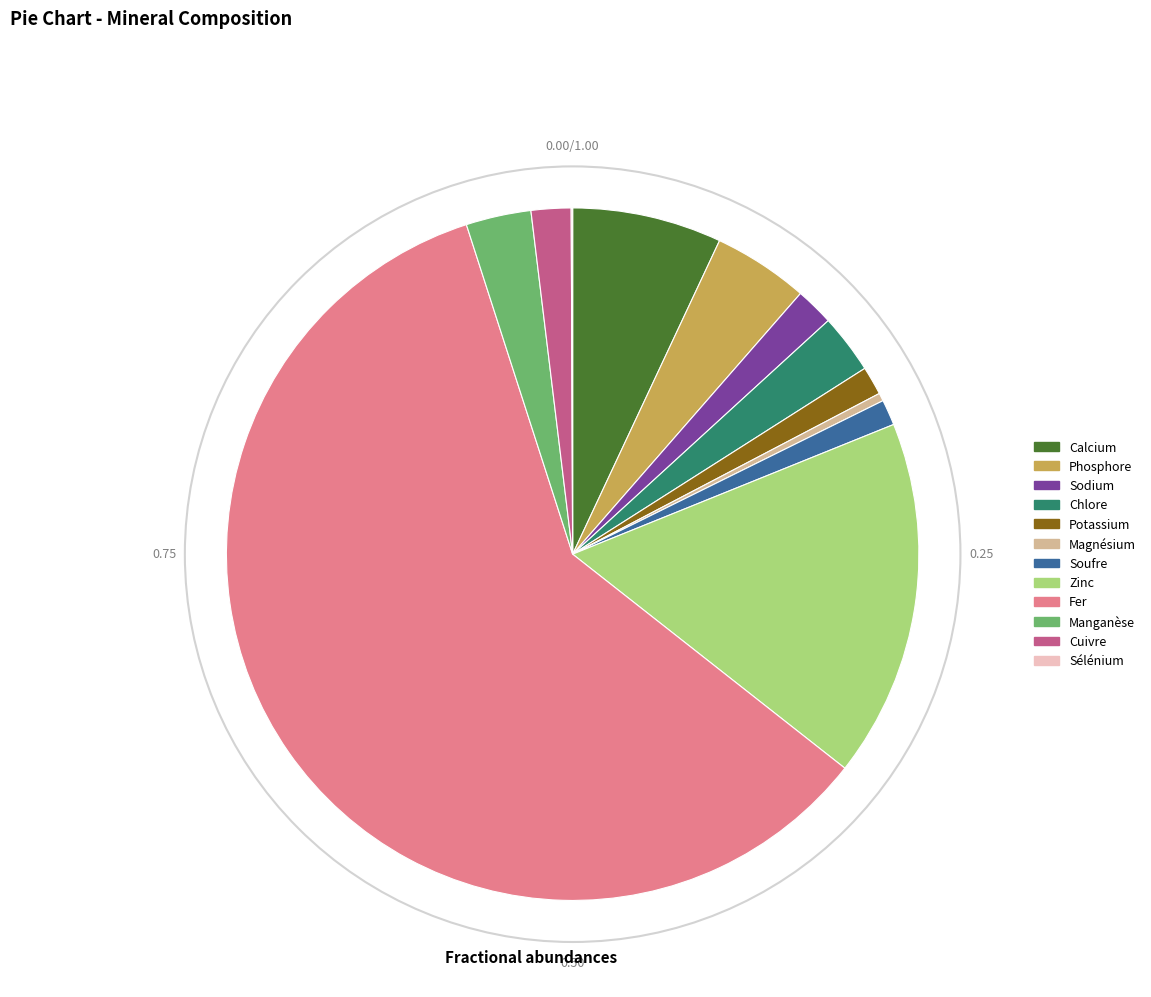

True or false: Zinc accounts for 11% of the total.

False